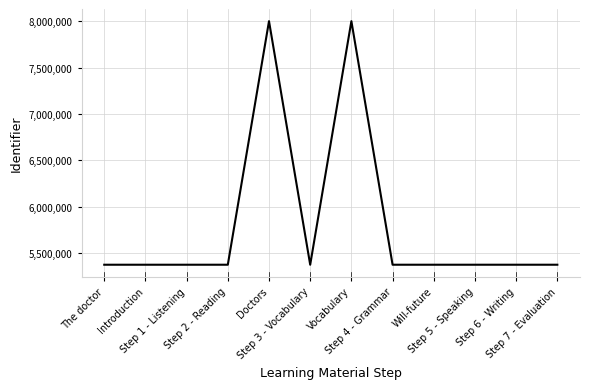

What position from the left is Step 5 - Speaking?

10